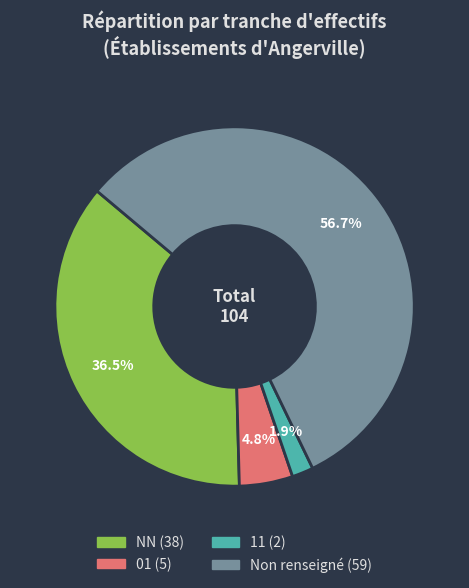

How many segments does this pie chart have?

4